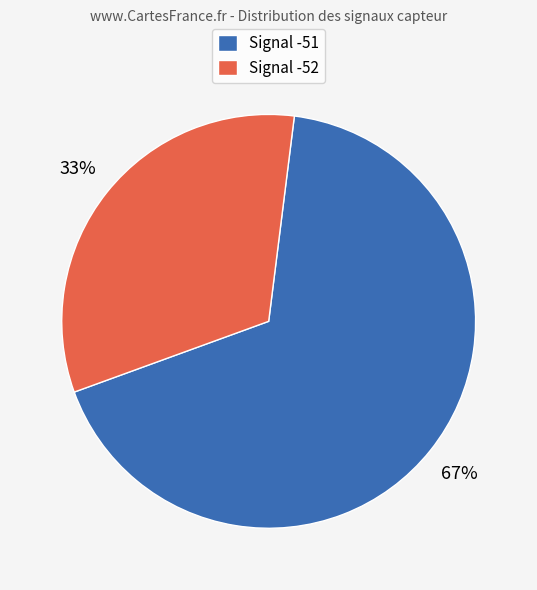

Do Signal -51 and Signal -52 together represent more than half of the pie?

Yes